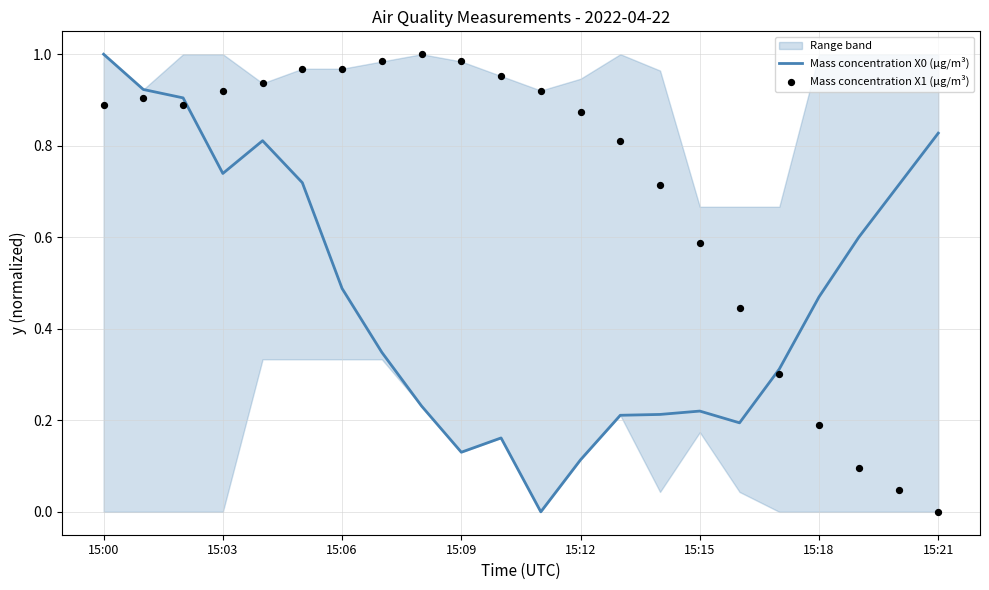

Is the value of Mass concentration X1 (μg/m³) at 16 greater than the value of Mass concentration X0 (μg/m³) at 17?

Yes